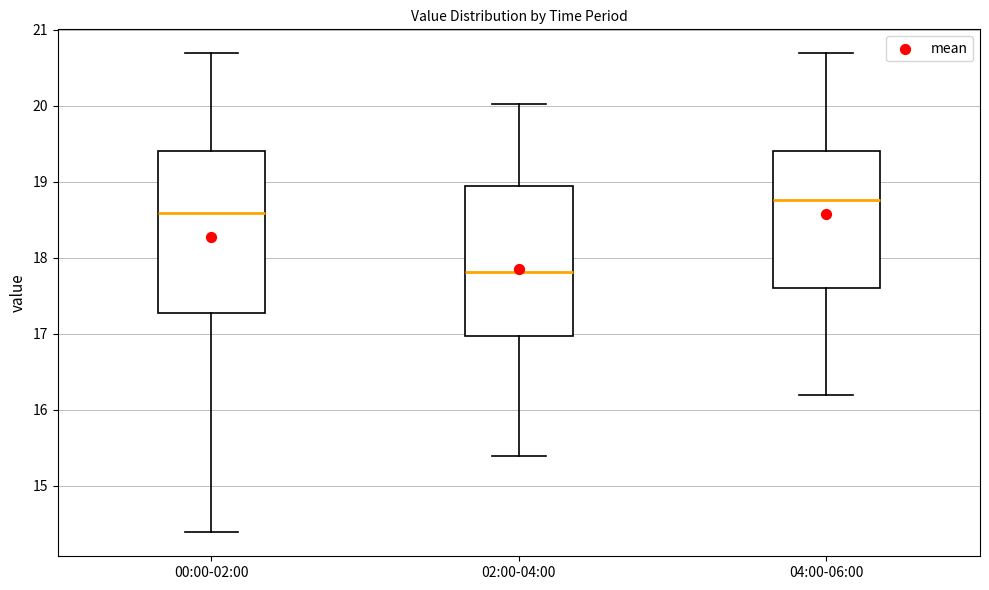

Where does the lower whisker of the box for 04:00-06:00 end on the y-axis? The values are not printed on the chart, so give them approximately, as read against the axis.

16.2